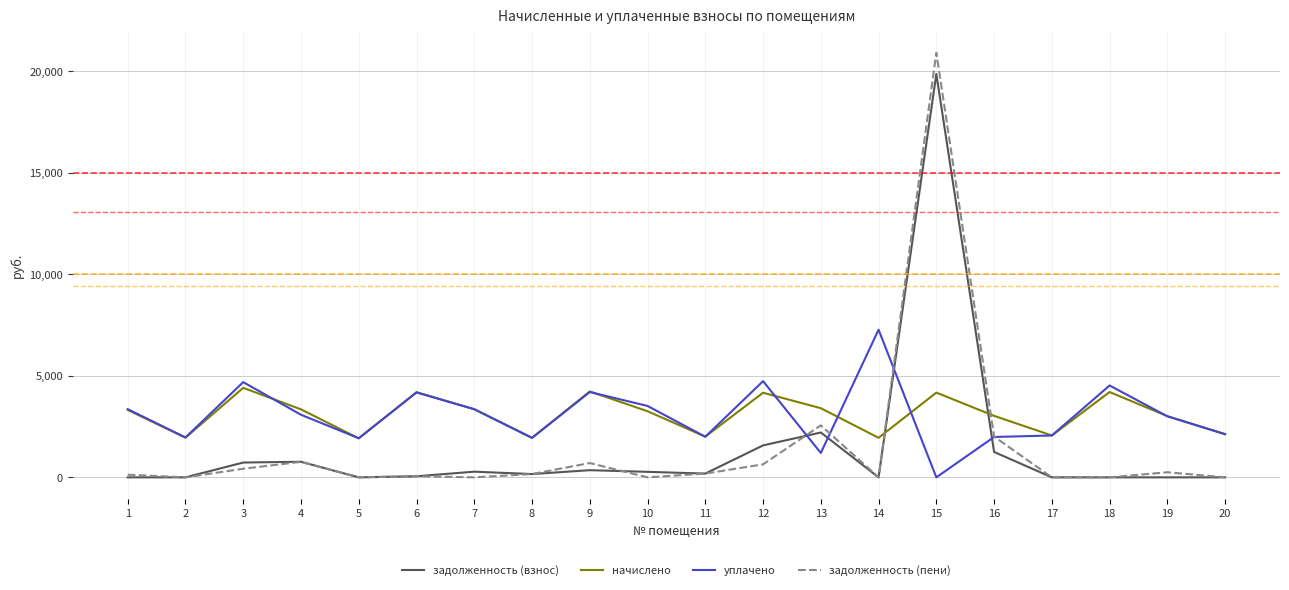

What is the difference between the second highest and minimum values in the начислено series?

2308.8